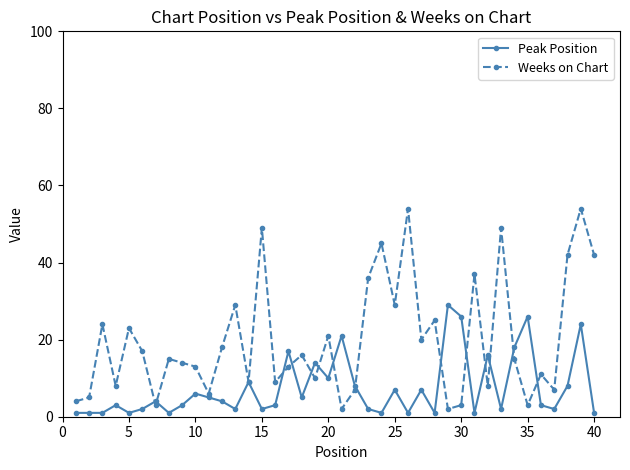

Which series has the largest range (max minus min)?

Weeks on Chart